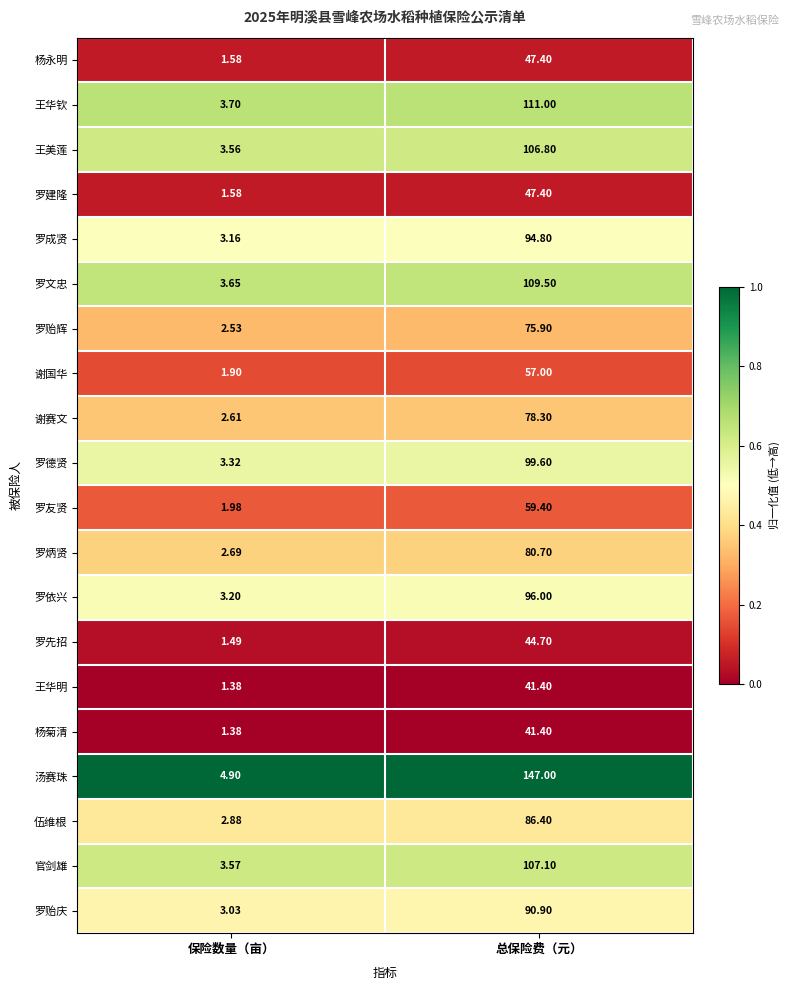

Which series changed the most between 保险数量（亩） and 总保险费（元）?

汤赛珠